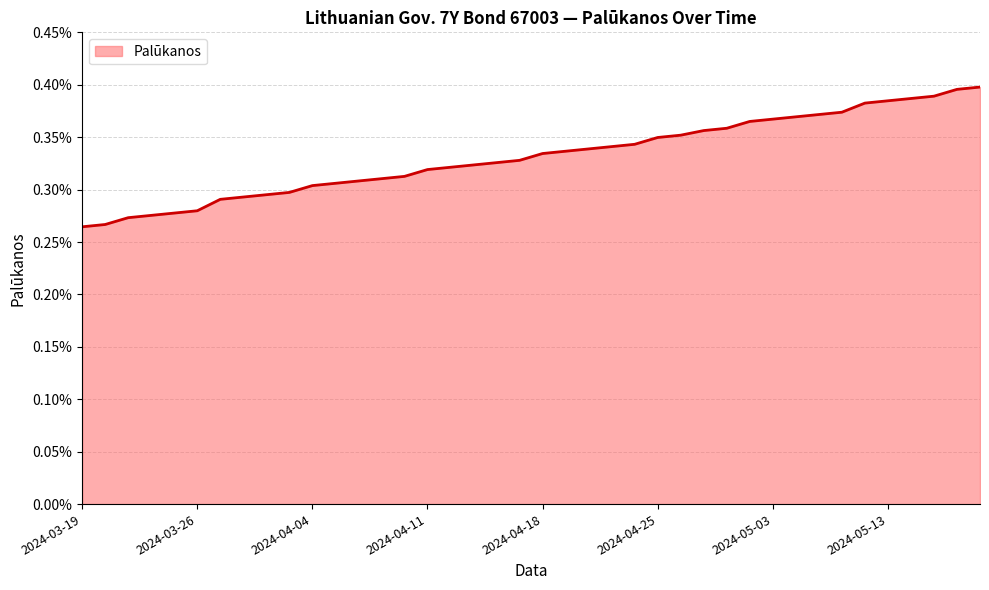

How many lines are shown in the chart?

1